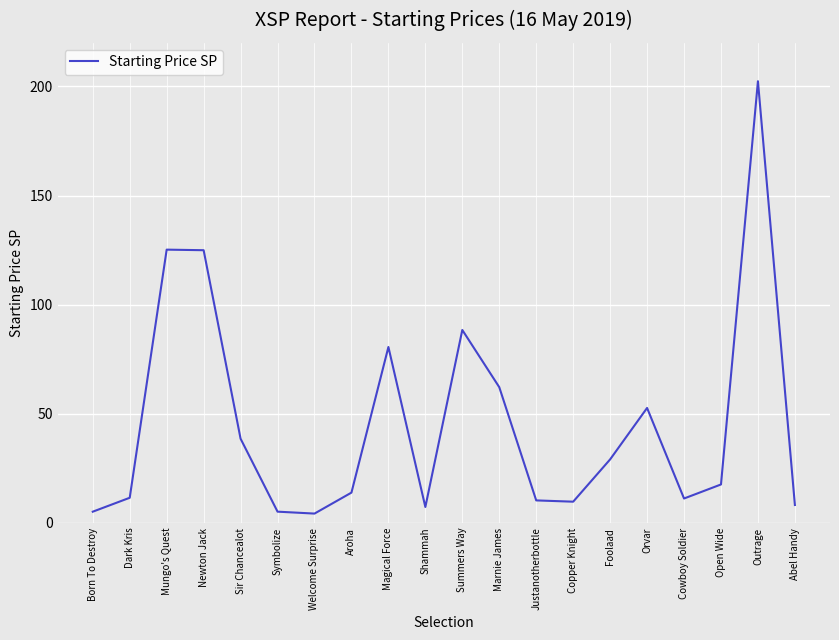

What position from the right is Newton Jack?

17